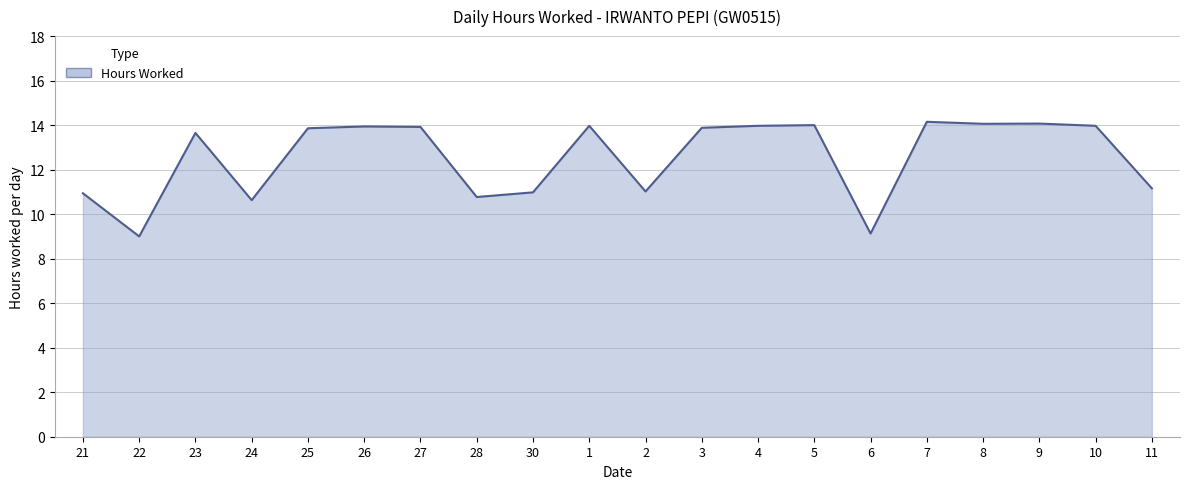

What is the sum of all values?

251.1